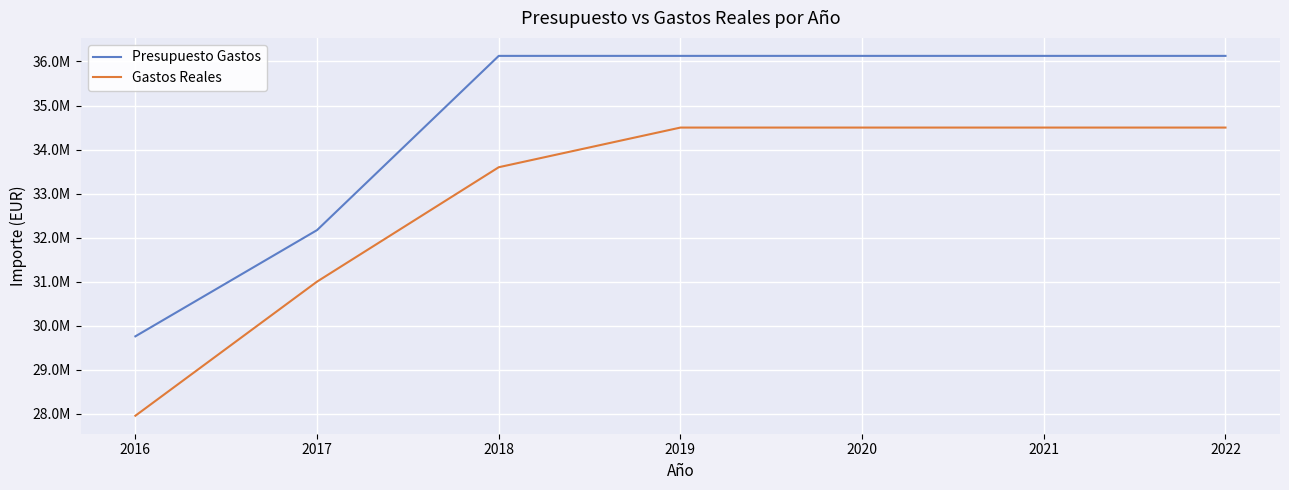

True or false: Presupuesto Gastos and Gastos Reales intersect in this chart.

False